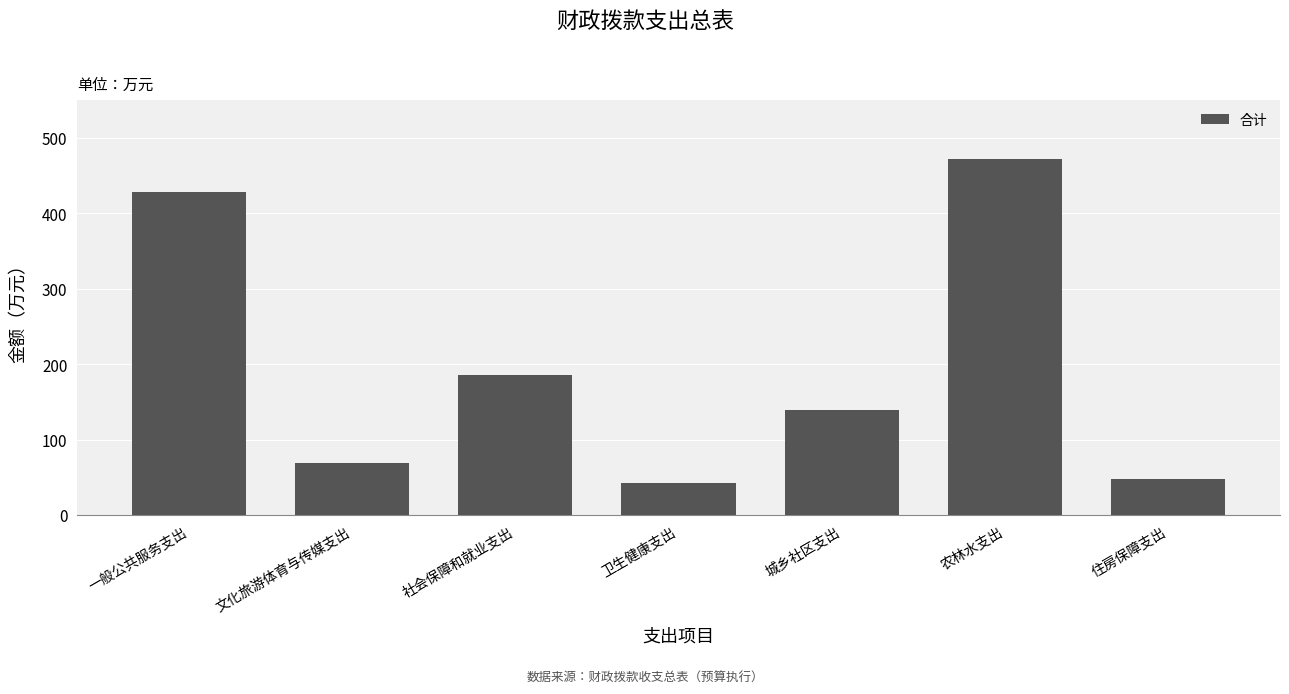

Are the bars grouped side by side (vs. stacked)?

No